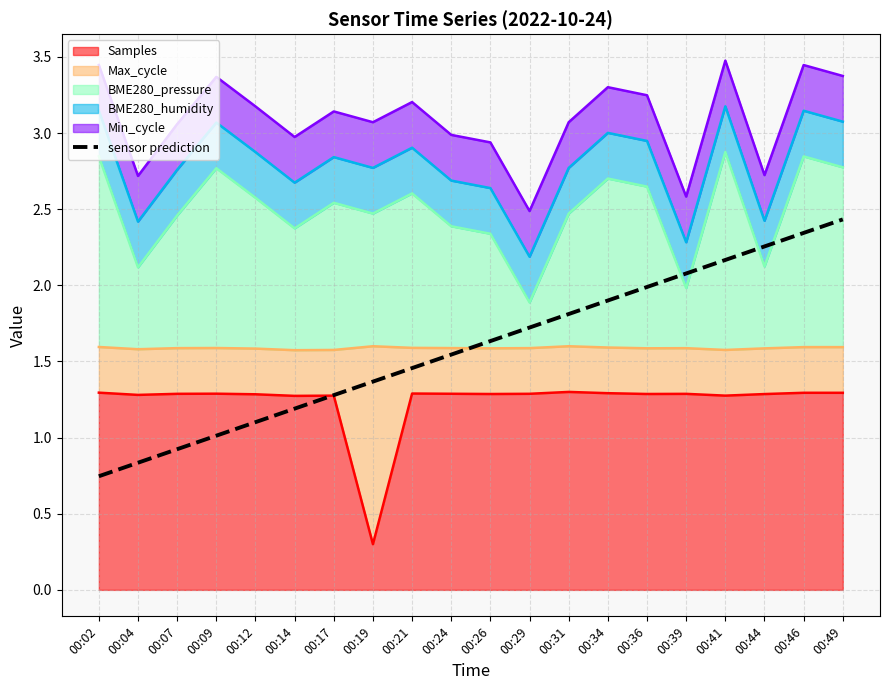

Does the chart display data point markers on the line(s)?

No